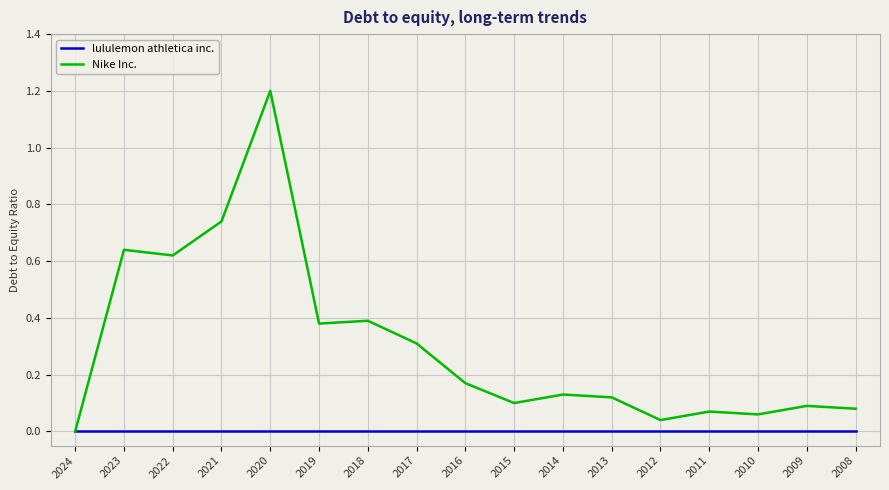

Is the value of lululemon athletica inc. at 2015 greater than the value of Nike Inc. at 2010?

No